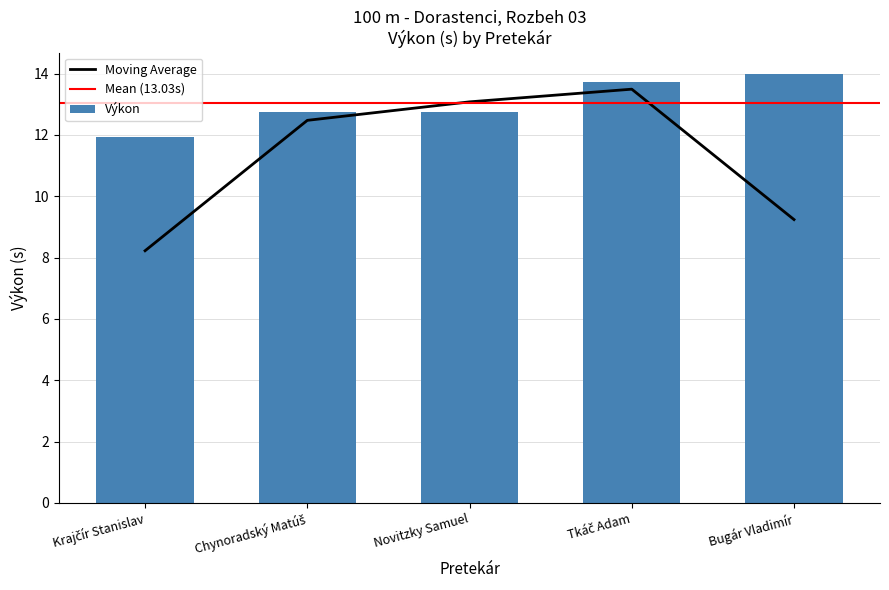

What is the difference between the values at Novitzky Samuel and Tkáč Adam?

1.0